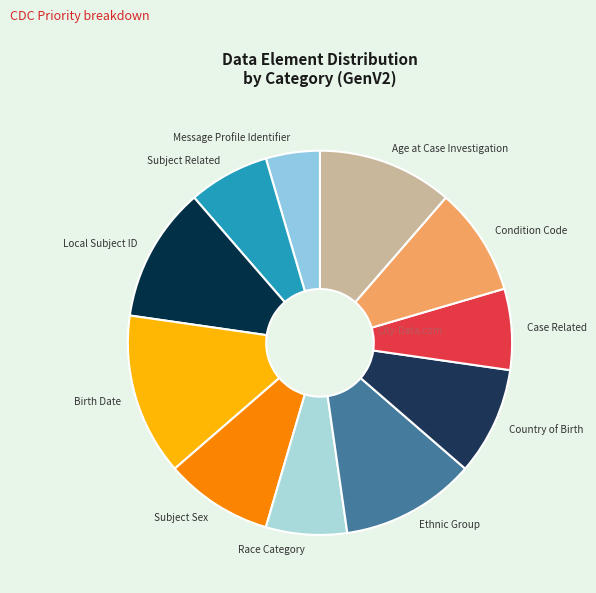

Count the number of slices in the pie.

11